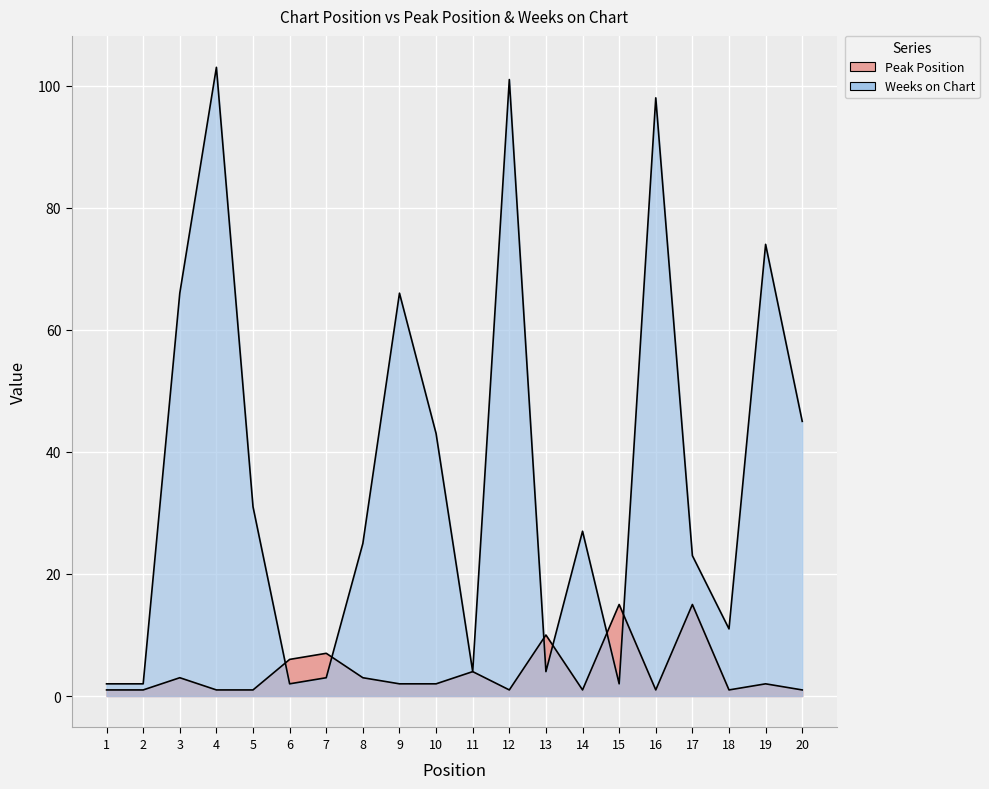

What is the sum of all Peak Position values?

78